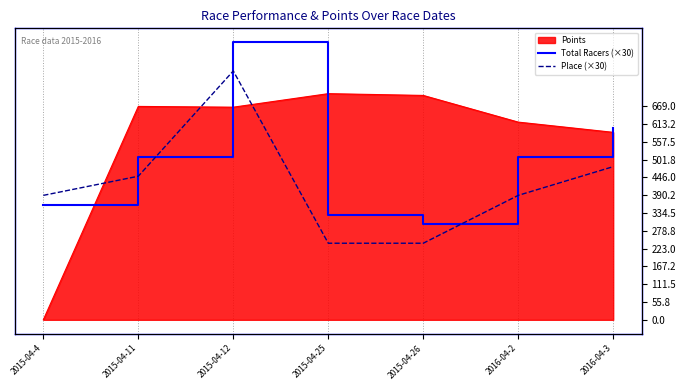

True or false: Total Racers (×30) has more than 0 interior local peaks.

True